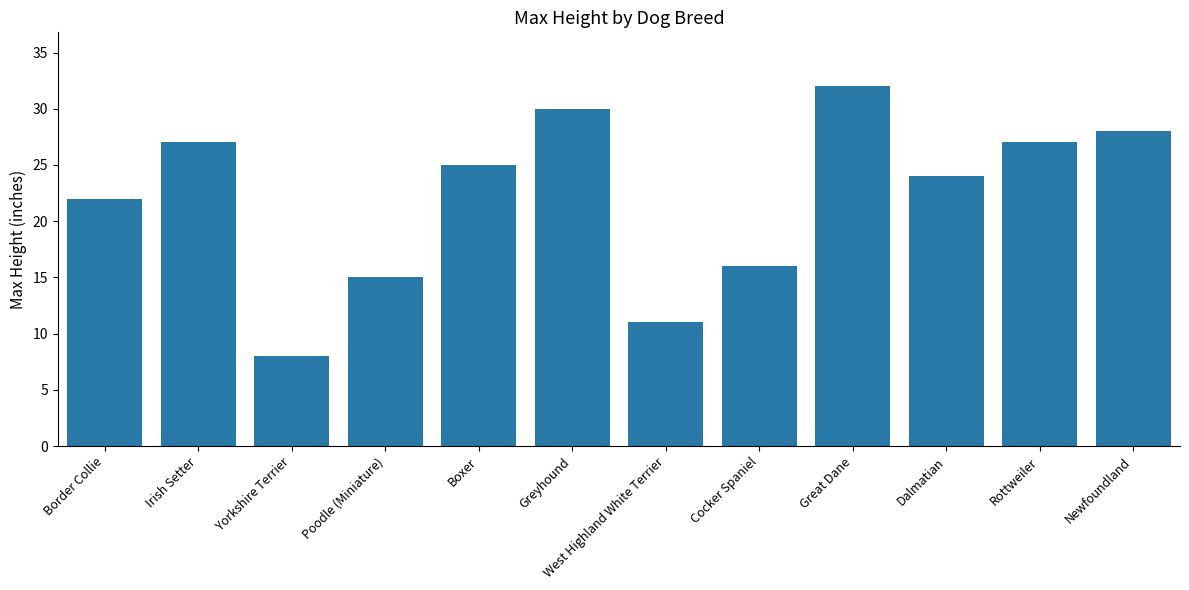

The value at Poodle (Miniature) is 15. True or false?

True